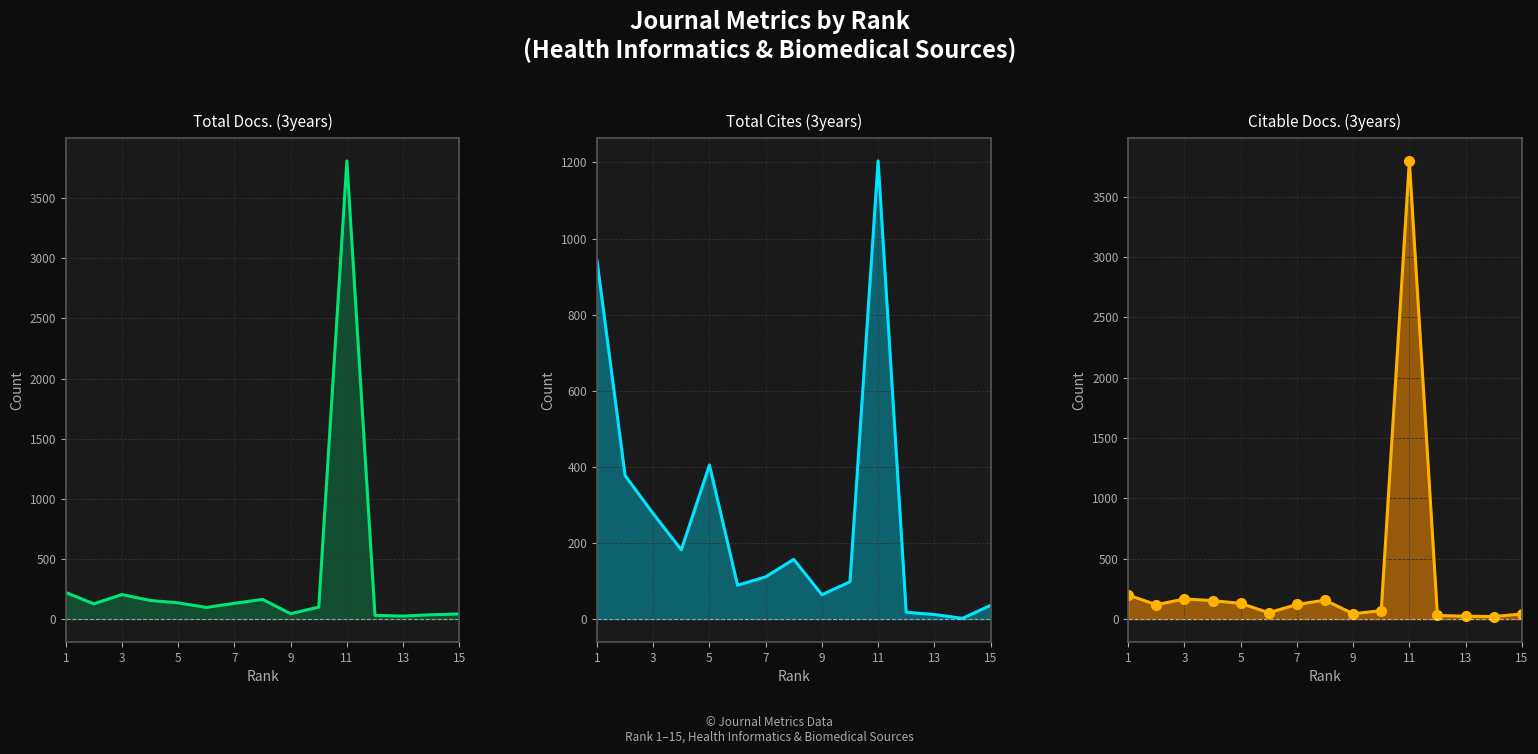

What is the greatest value displayed?

3809